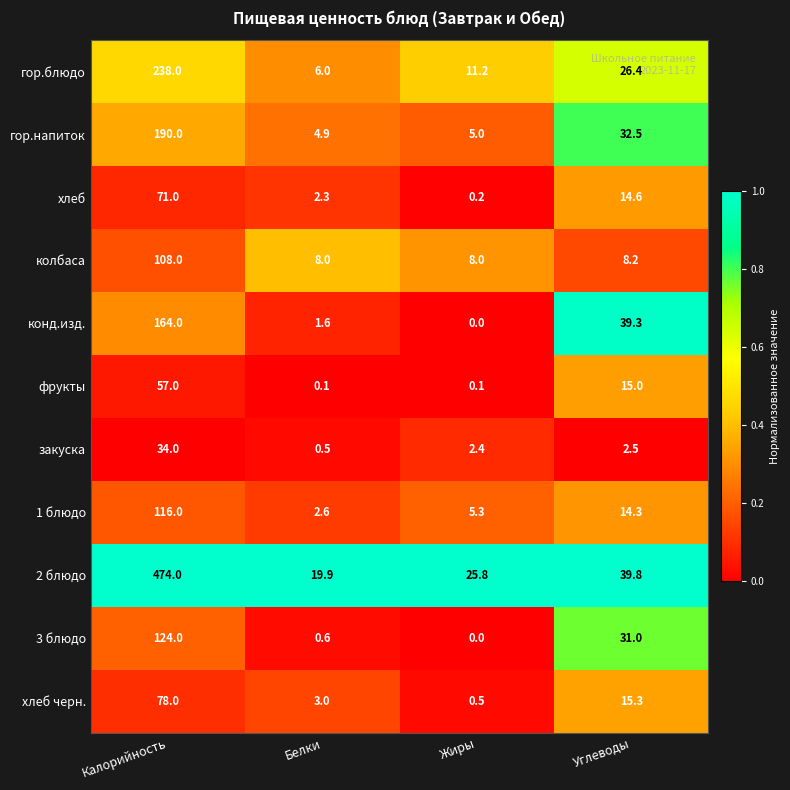

List the series in order of their peak value, lowest first.

закуска, фрукты, хлеб, хлеб черн., колбаса, 1 блюдо, 3 блюдо, конд.изд., гор.напиток, гор.блюдо, 2 блюдо